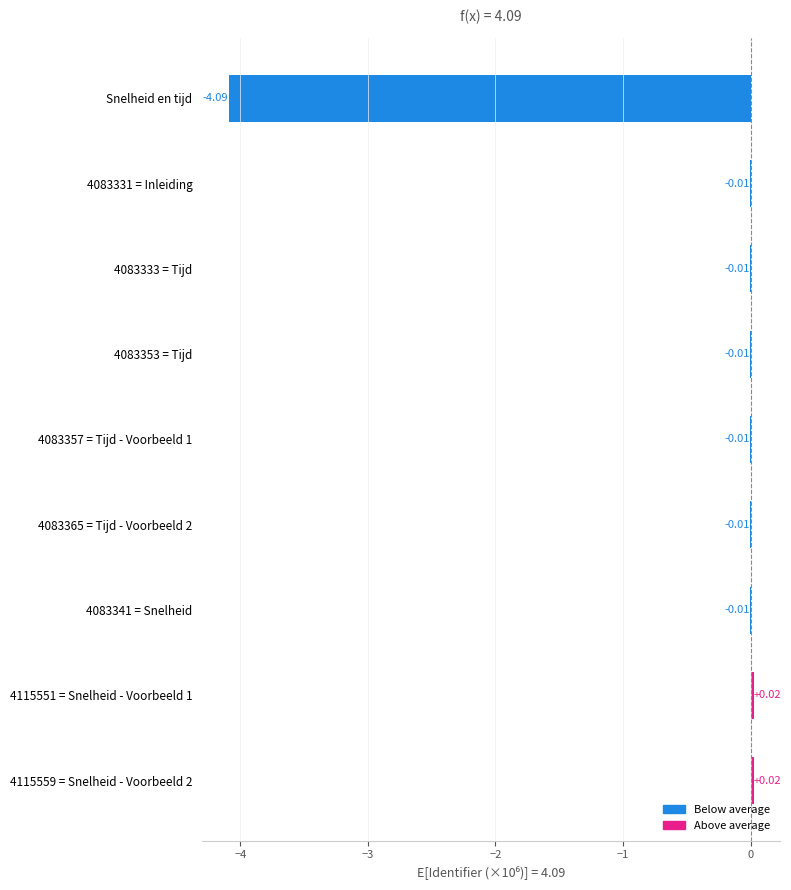

Which has a higher value, 4083365 = Tijd - Voorbeeld 2 or 4115559 = Snelheid - Voorbeeld 2?

4115559 = Snelheid - Voorbeeld 2